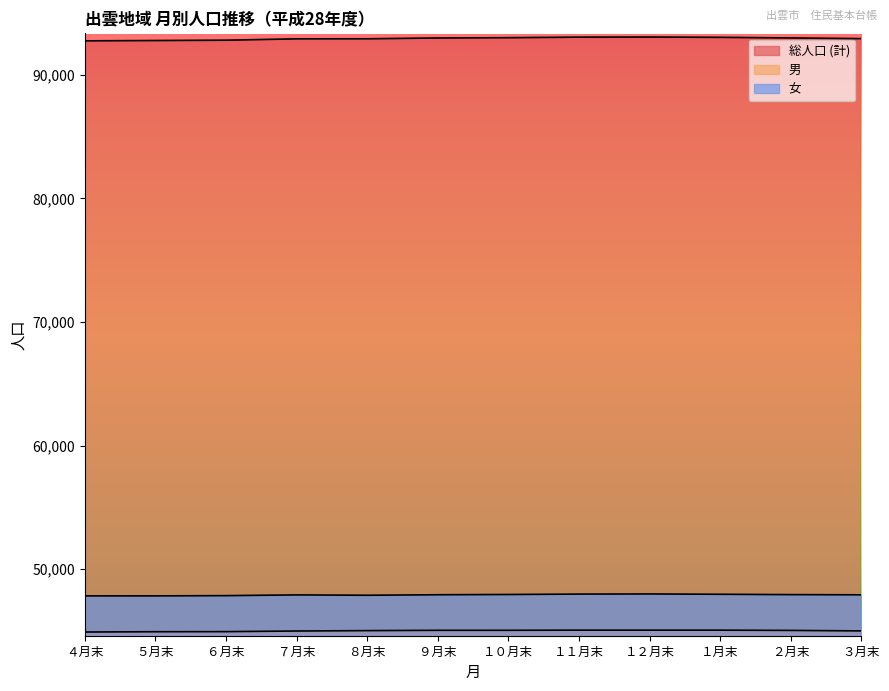

True or false: 総人口 (計) has a value of 37457 at ２月末.

False